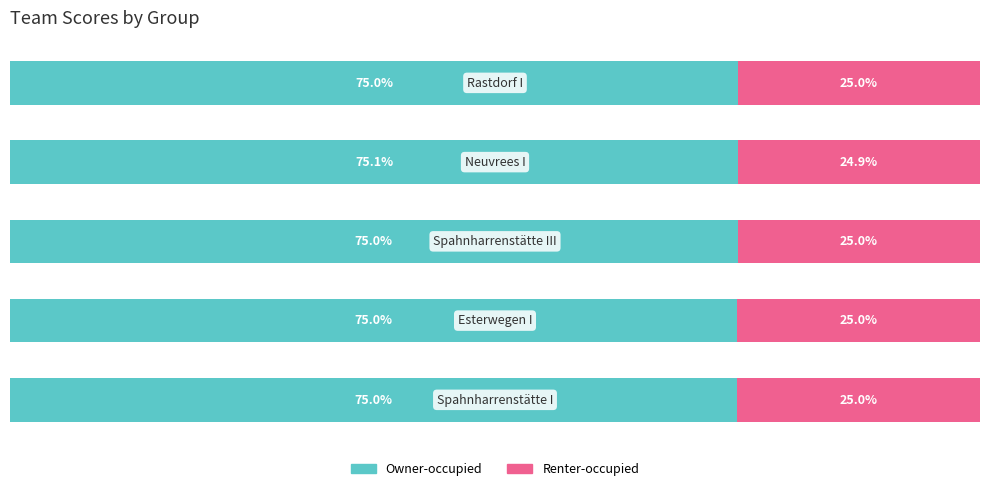

What are all the series names shown in the legend?

Owner-occupied, Renter-occupied